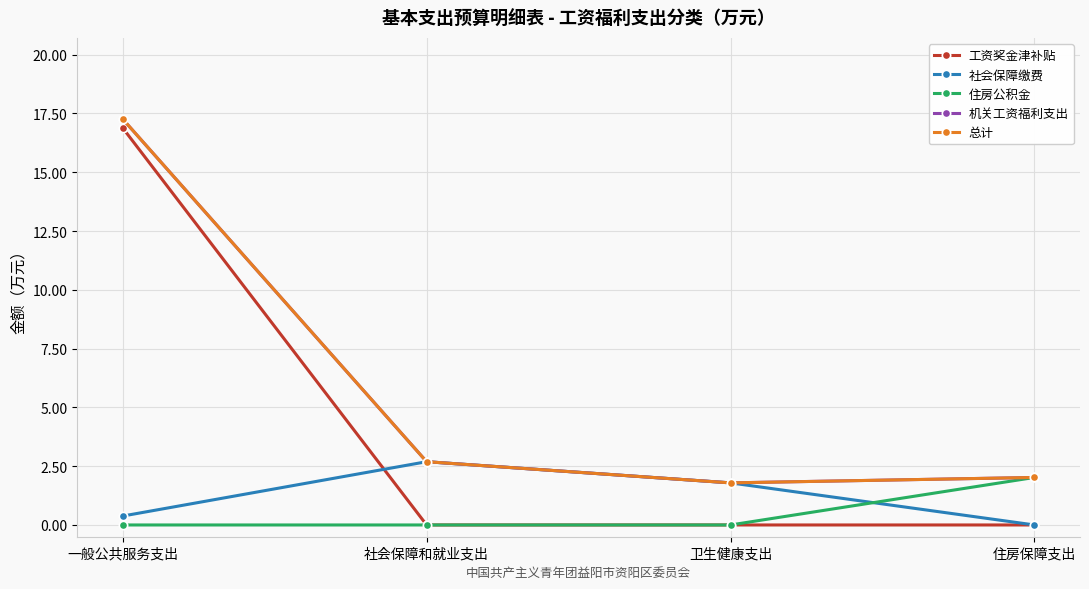

Is this an area chart (filled region under the line)?

No